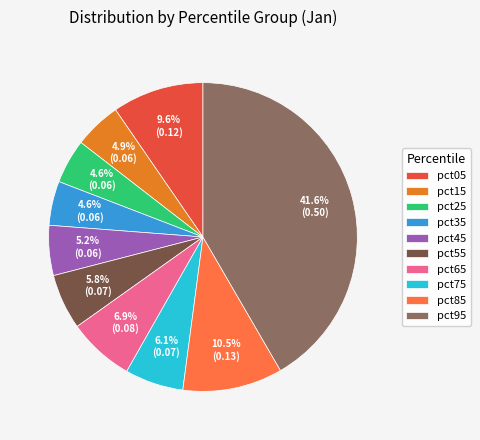

To the nearest percent, what is the difference between the largest and smallest slice percentages?

37%